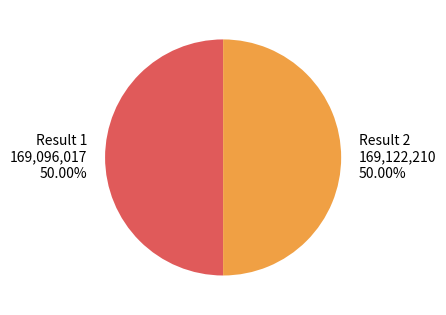

Approximately how many times larger is the value at Result 2 compared to Result 1?

1.0